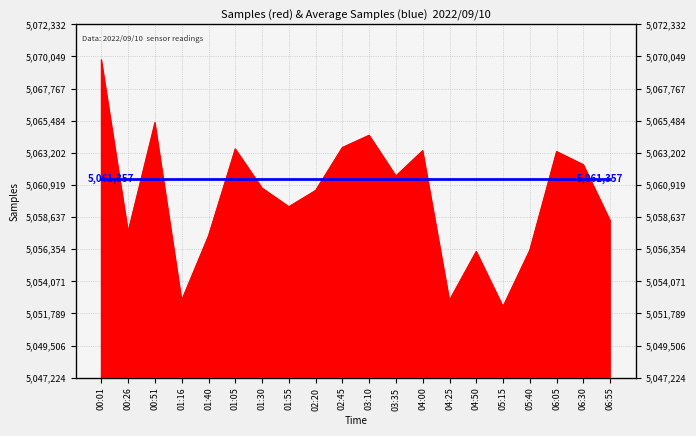

What is the change in value from 00:01 to 03:35?

-8245